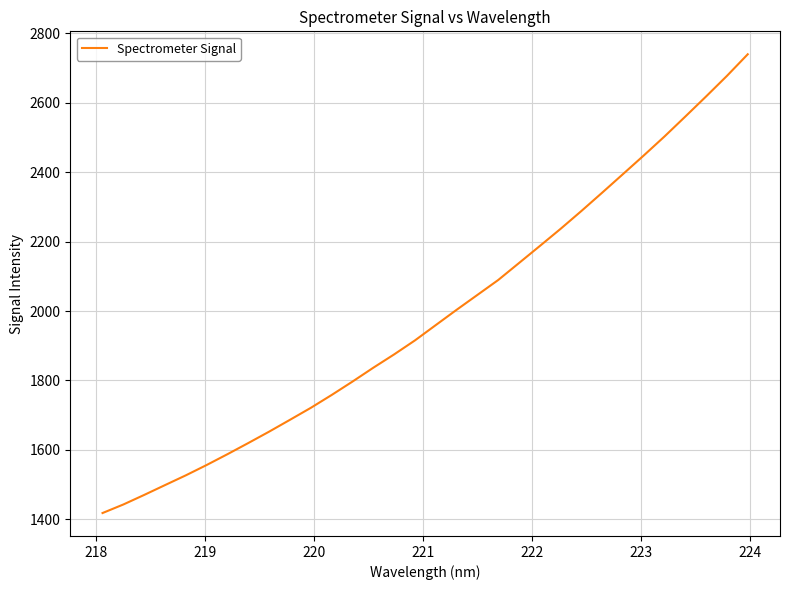

True or false: the data has more than 0 interior local peaks.

False